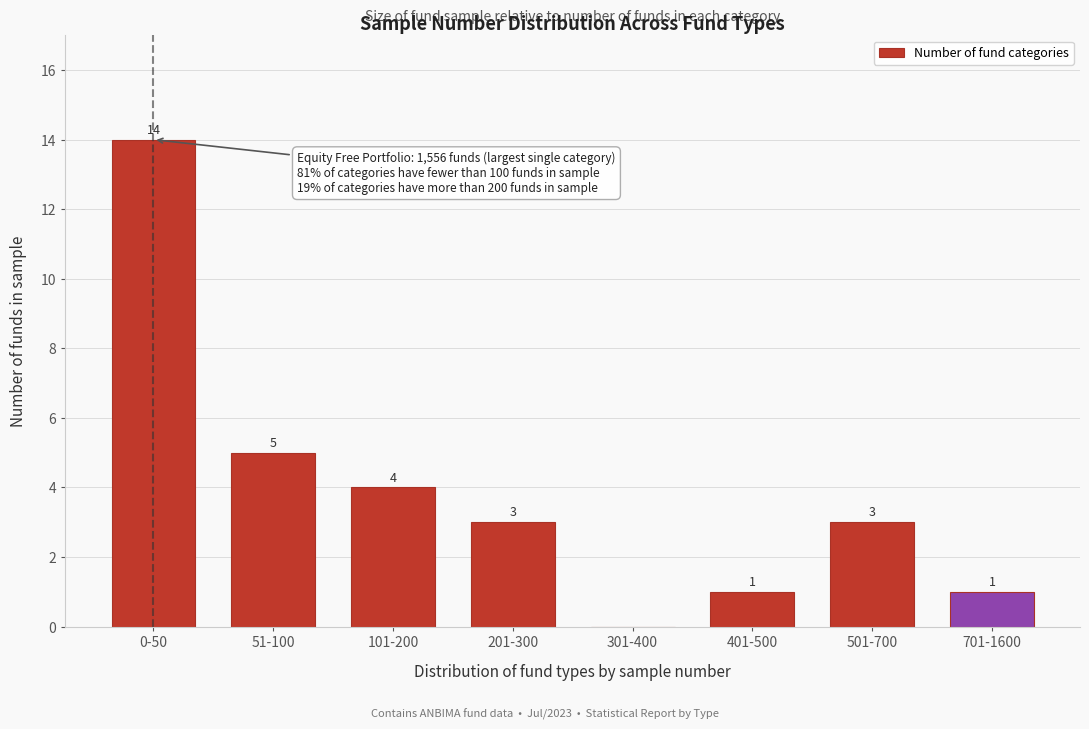

Reading left to right, what are all the values shown in this chart?

0-50=14	51-100=5	101-200=4	201-300=3	301-400=0	401-500=1	501-700=3	701-1600=1